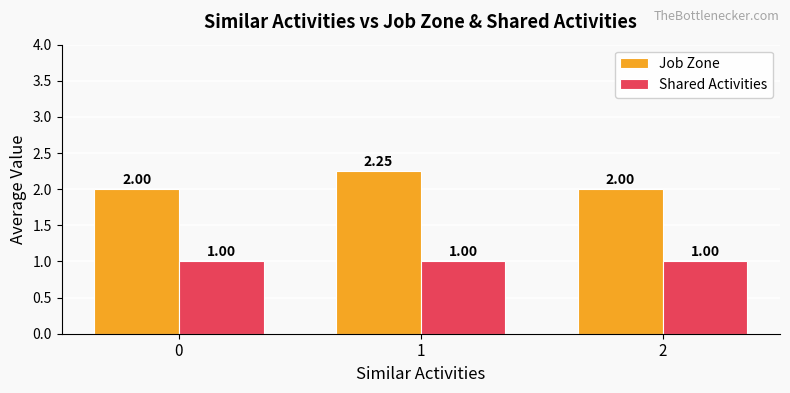

What is the approximate value of Shared Activities at 1?

1.0